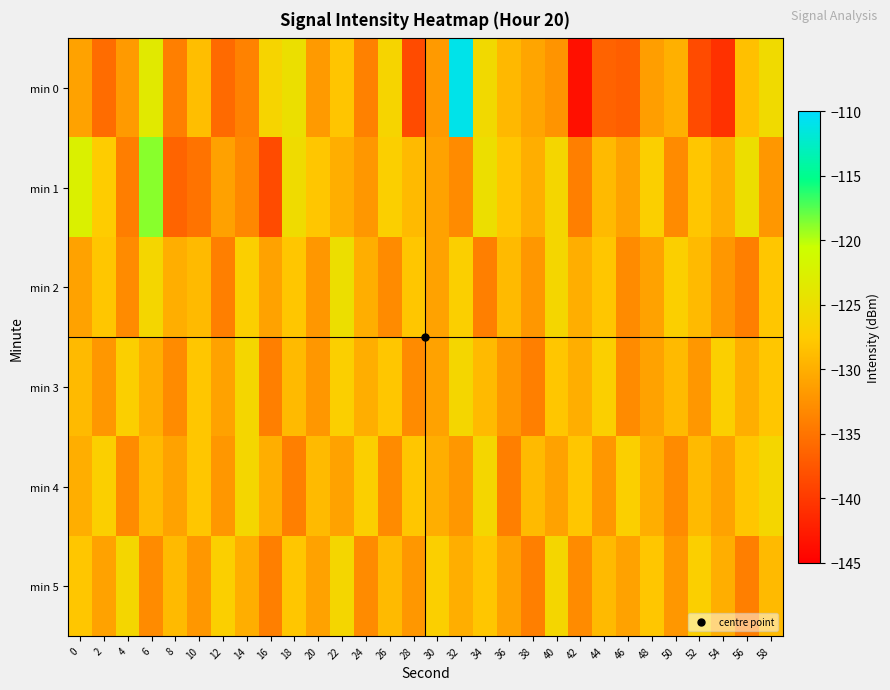

Reading left to right, what are all the values shown in this chart?

min 0: 0=-131.0	2=-135.6	4=-131.7	6=-123.5	8=-134.0	10=-128.7	12=-135.8	14=-133.9	16=-126.3	18=-124.8	20=-131.7	22=-128.1	24=-133.9	26=-126.3	28=-138.5	30=-131.8	32=-111.0	34=-125.6	36=-129.1	38=-130.8	40=-132.2	42=-143.6	44=-136.4	46=-136.9	48=-131.4	50=-129.9	52=-138.5	54=-140.7	56=-128.5	58=-125.5
min 1: 0=-122.6	2=-127.4	4=-134.2	6=-118.8	8=-136.3	10=-135.1	12=-131.1	14=-133.3	16=-138.5	18=-125.4	20=-128.0	22=-130.0	24=-132.0	26=-127.0	28=-129.0	30=-131.0	32=-133.0	34=-125.0	36=-128.0	38=-130.0	40=-126.0	42=-134.0	44=-129.0	46=-131.0	48=-127.0	50=-133.0	52=-128.0	54=-130.0	56=-125.0	58=-132.0
min 2: 0=-131.0	2=-128.0	4=-133.0	6=-126.0	8=-130.0	10=-129.0	12=-134.0	14=-127.0	16=-131.0	18=-128.0	20=-132.0	22=-125.0	24=-130.0	26=-133.0	28=-128.0	30=-131.0	32=-127.0	34=-134.0	36=-129.0	38=-132.0	40=-126.0	42=-130.0	44=-128.0	46=-133.0	48=-131.0	50=-127.0	52=-129.0	54=-132.0	56=-134.0	58=-128.0
min 3: 0=-129.0	2=-132.0	4=-127.0	6=-130.0	8=-133.0	10=-128.0	12=-131.0	14=-126.0	16=-134.0	18=-129.0	20=-132.0	22=-127.0	24=-130.0	26=-128.0	28=-133.0	30=-131.0	32=-126.0	34=-129.0	36=-132.0	38=-134.0	40=-128.0	42=-130.0	44=-127.0	46=-133.0	48=-131.0	50=-129.0	52=-132.0	54=-127.0	56=-130.0	58=-128.0
min 4: 0=-130.0	2=-127.0	4=-133.0	6=-129.0	8=-131.0	10=-128.0	12=-132.0	14=-126.0	16=-130.0	18=-134.0	20=-129.0	22=-131.0	24=-127.0	26=-133.0	28=-128.0	30=-130.0	32=-132.0	34=-126.0	36=-134.0	38=-129.0	40=-131.0	42=-128.0	44=-132.0	46=-127.0	48=-130.0	50=-133.0	52=-129.0	54=-131.0	56=-128.0	58=-126.0
min 5: 0=-128.0	2=-131.0	4=-126.0	6=-133.0	8=-129.0	10=-132.0	12=-127.0	14=-130.0	16=-134.0	18=-128.0	20=-131.0	22=-126.0	24=-133.0	26=-129.0	28=-132.0	30=-127.0	32=-130.0	34=-128.0	36=-131.0	38=-134.0	40=-126.0	42=-133.0	44=-129.0	46=-131.0	48=-128.0	50=-132.0	52=-127.0	54=-130.0	56=-134.0	58=-129.0